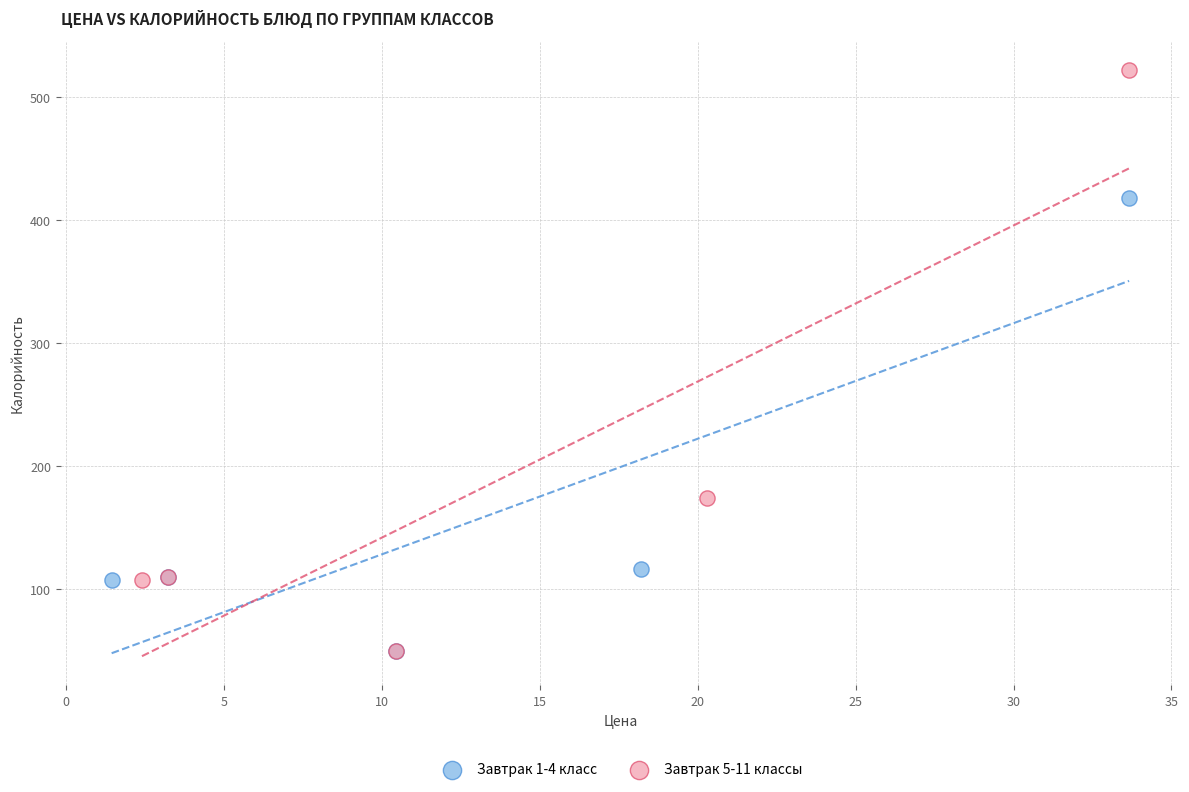

Which series contains the highest Y value?

Завтрак 5-11 классы